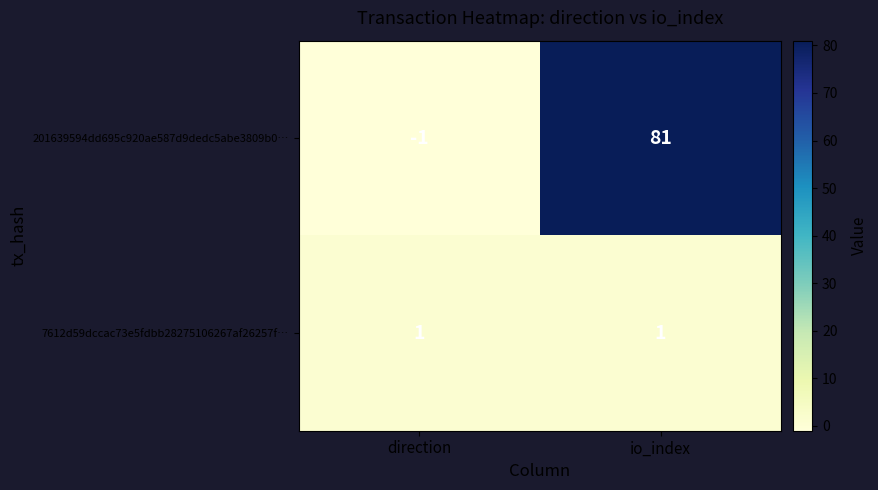

List the series in order of their overall mean, lowest first.

7612d59dccac73e5fdbb28275106267af26257f…, 201639594dd695c920ae587d9dedc5abe3809b0…